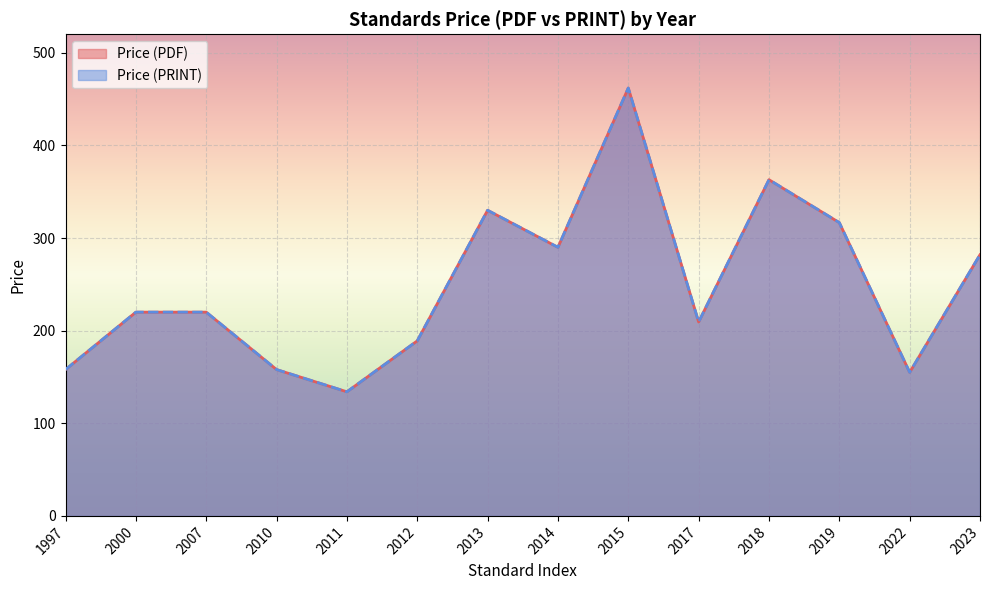

Does the chart display data point markers on the line(s)?

No